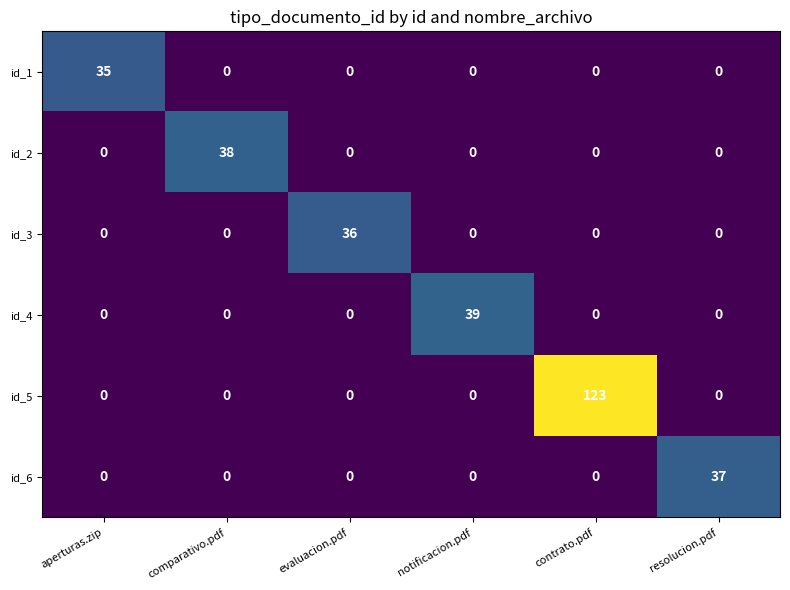

Between comparativo.pdf and evaluacion.pdf, which series saw the biggest shift?

id_2